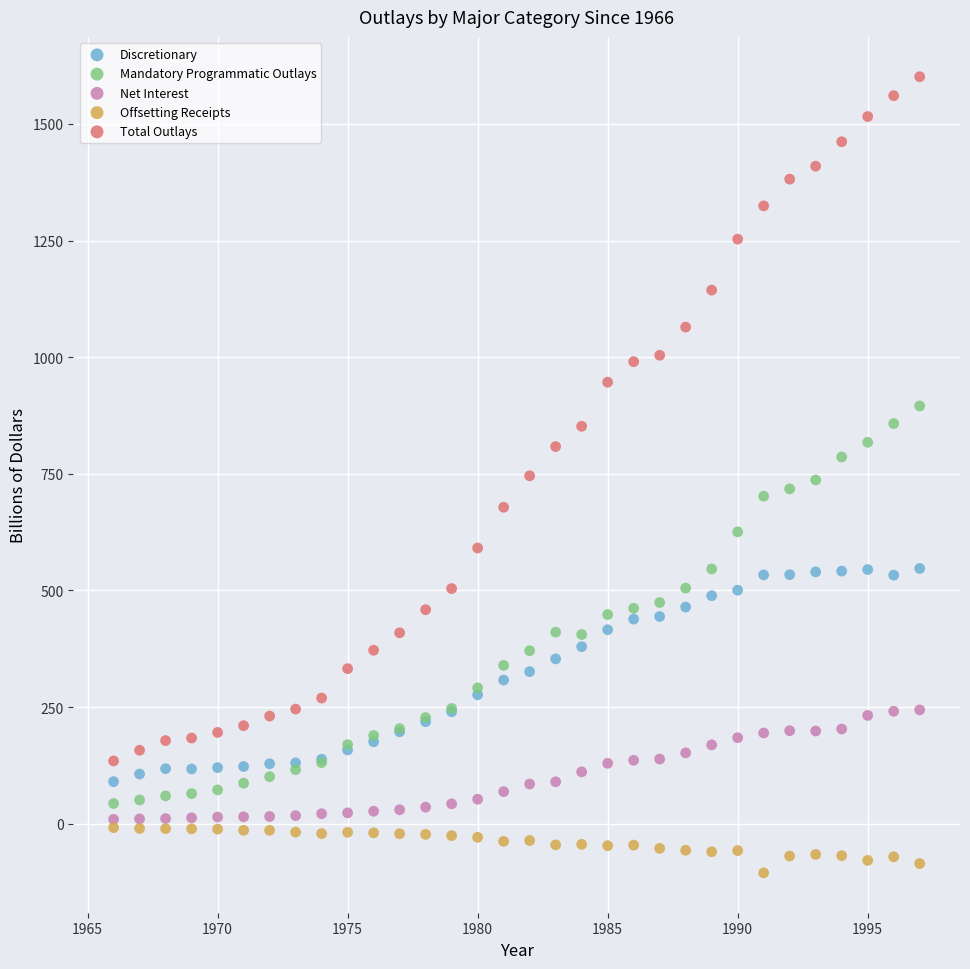

What are all the series names shown in the legend?

Discretionary, Mandatory Programmatic Outlays, Net Interest, Offsetting Receipts, Total Outlays